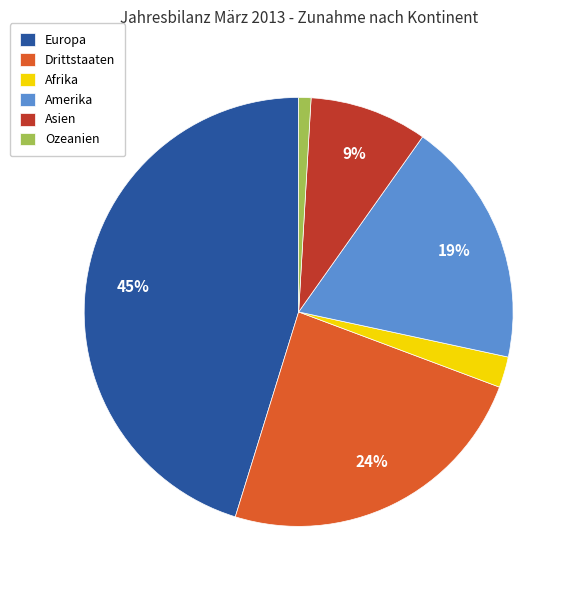

To the nearest percent, what is the difference between the largest and smallest slice percentages?

44%